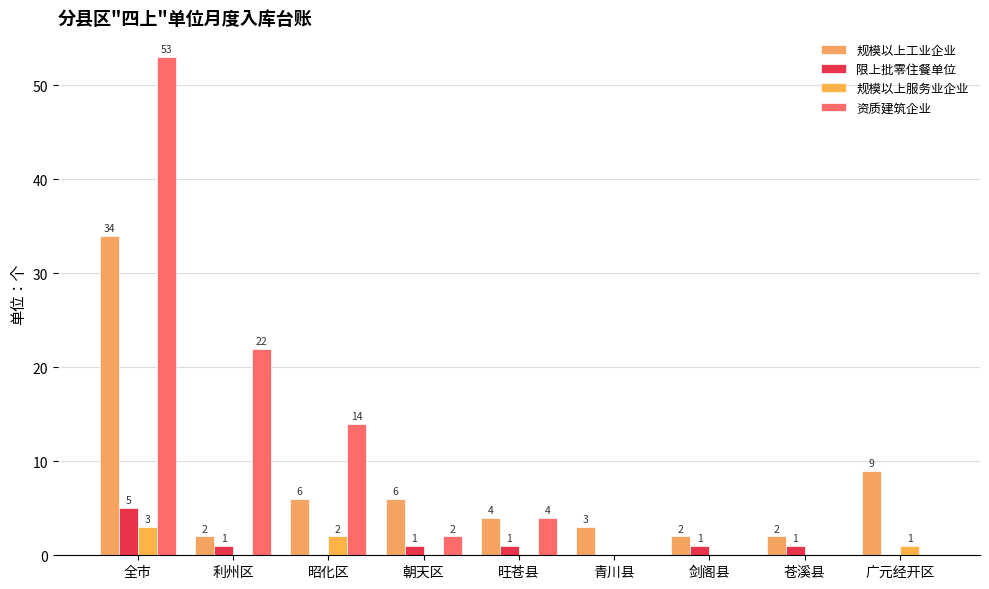

What is the label of the 1st bar from the left?

全市